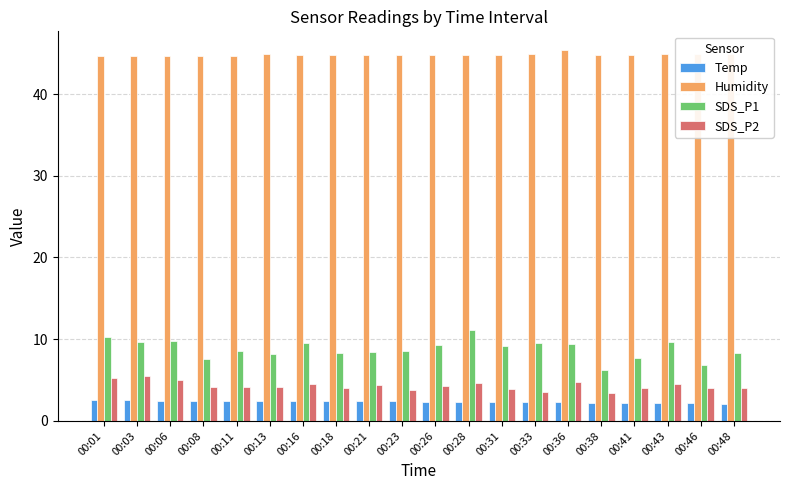

Between 00:26 and 00:41, which series saw the biggest shift?

SDS_P1